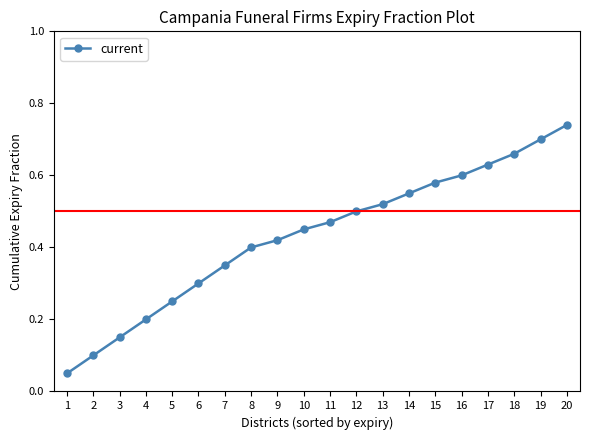

List the labels in order of value, smallest first.

1, 2, 3, 4, 5, 6, 7, 8, 9, 10, 11, 12, 13, 14, 15, 16, 17, 18, 19, 20